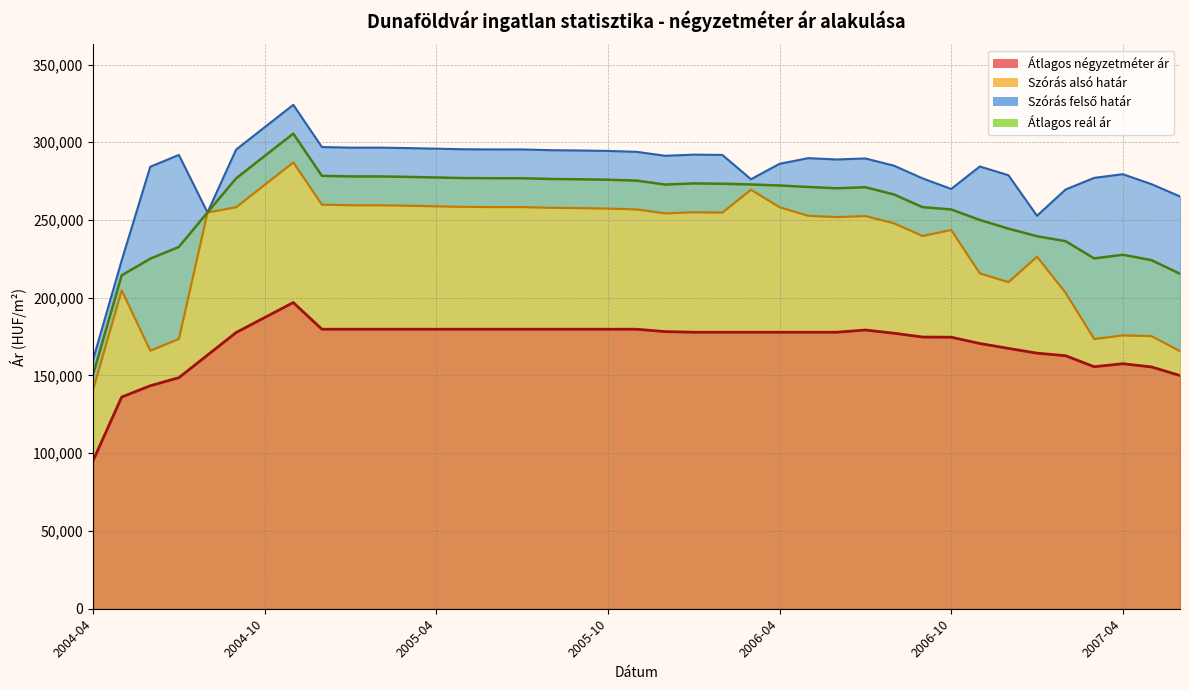

The Szórás felső határ series shows 110140 at 2006-11. True or false?

False